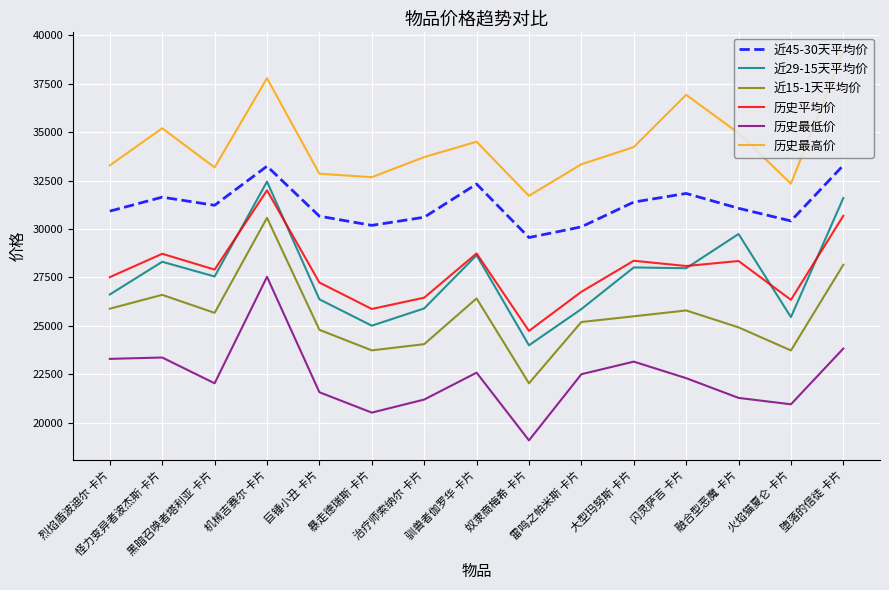

Is this an area chart (filled region under the line)?

No